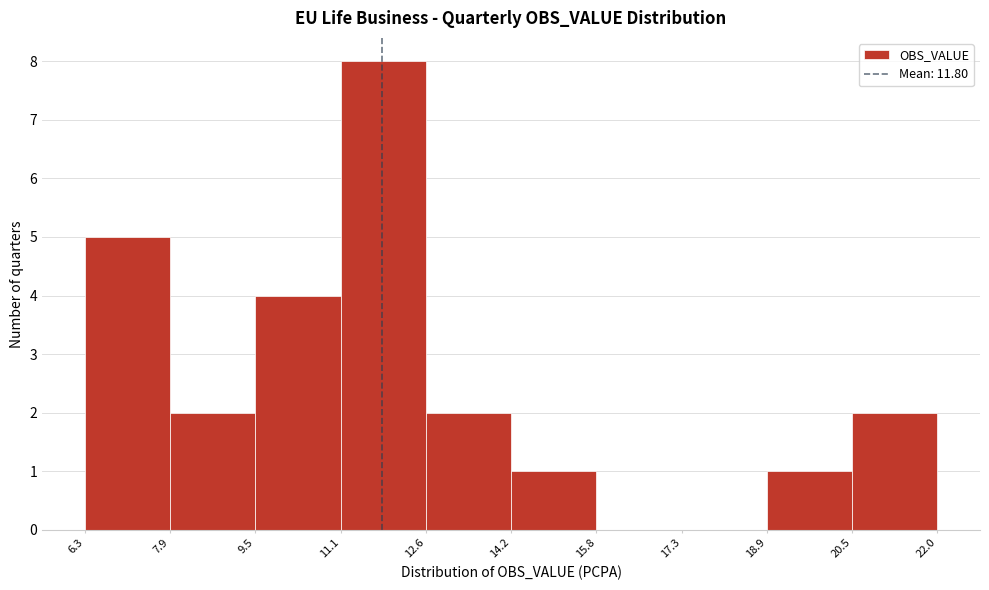

How tall is the bar that spans 9.5 to 11.1 on the x-axis? The values are not printed on the chart, so give them approximately, as read against the axis.

4